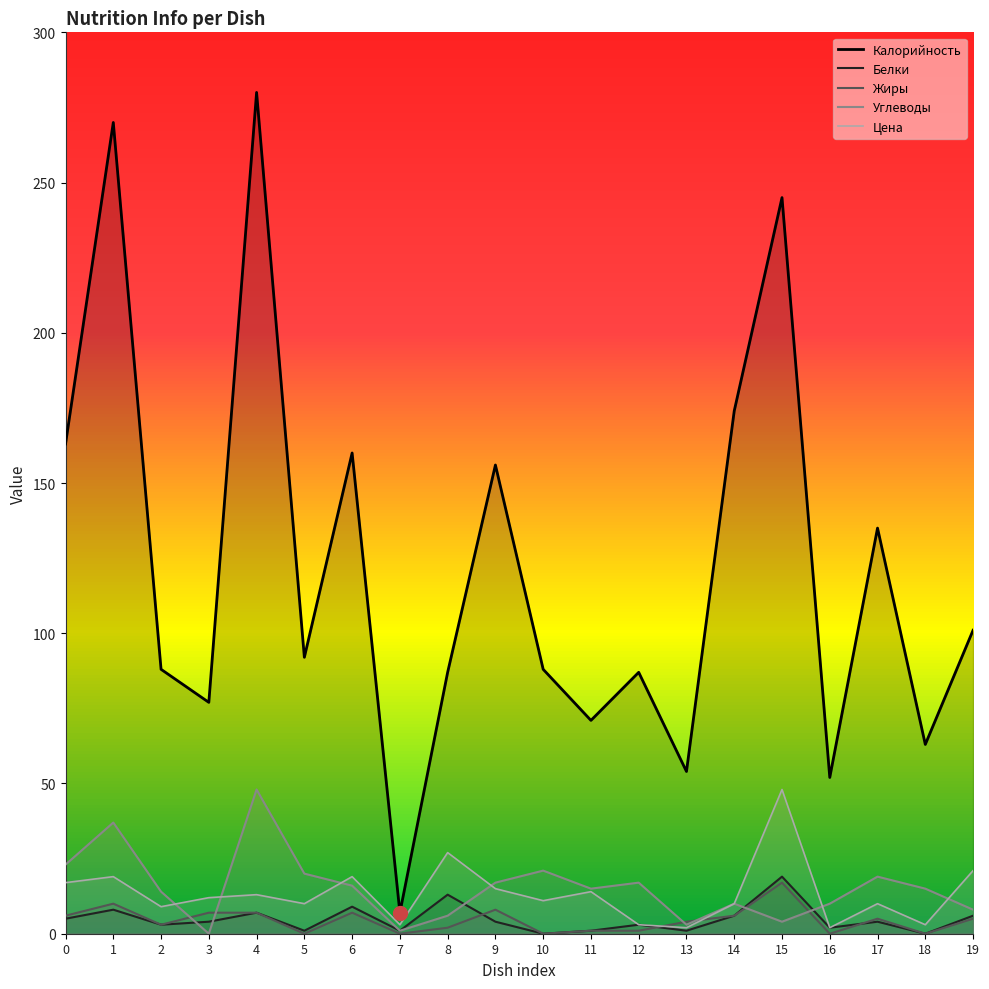

At which category does the chart reach its peak across all series?

4